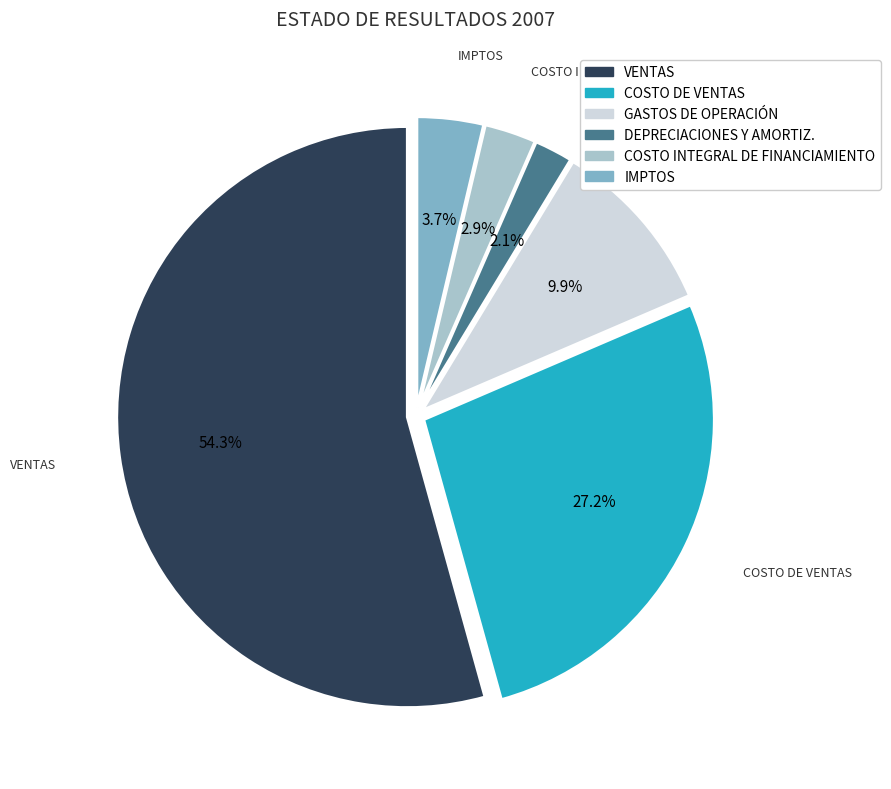

Do GASTOS DE OPERACIÓN and DEPRECIACIONES Y AMORTIZ. together represent more than half of the pie?

No